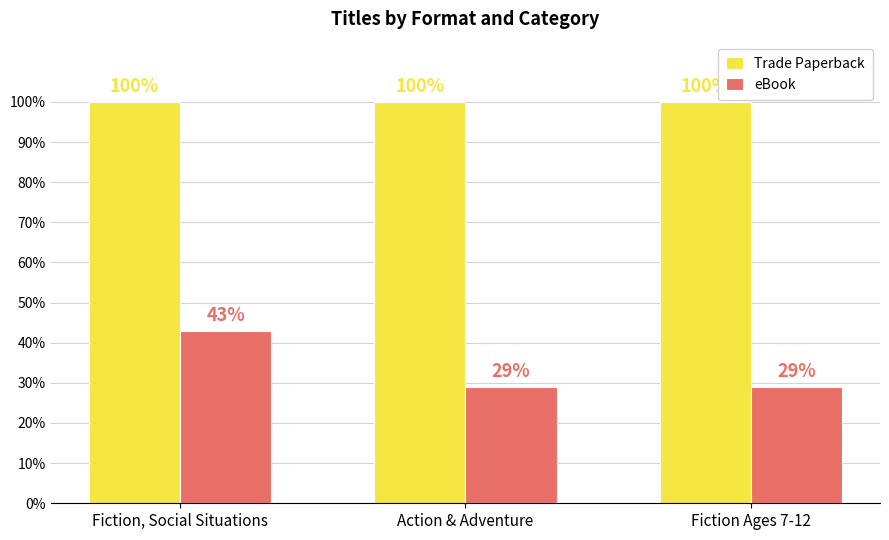

What is the lowest value of the eBook series?

29